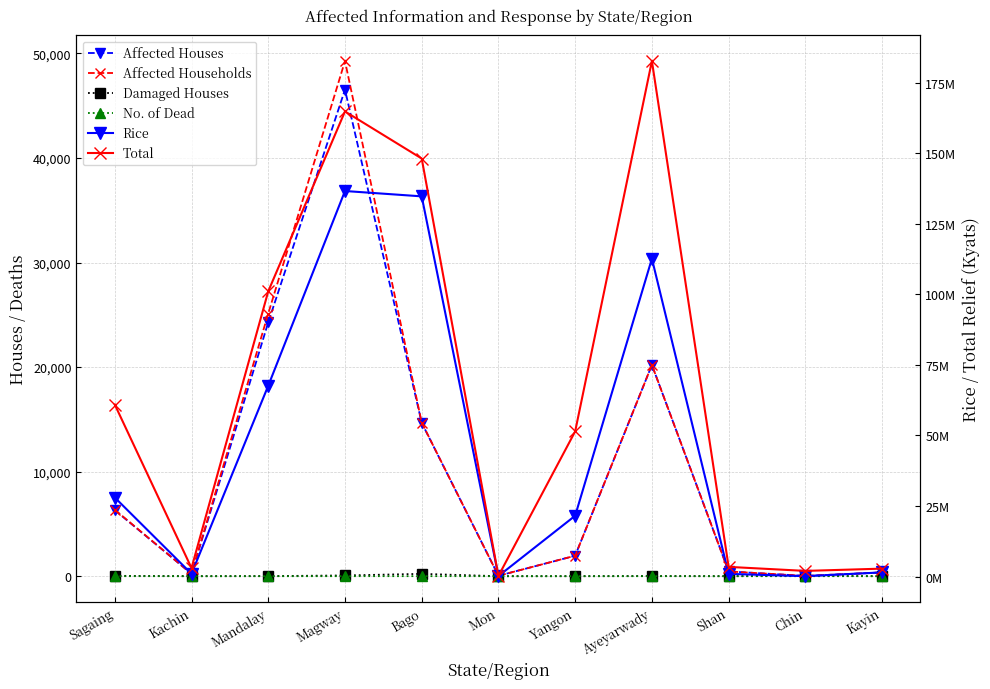

What is the label of the 3rd point from the left?

Mandalay